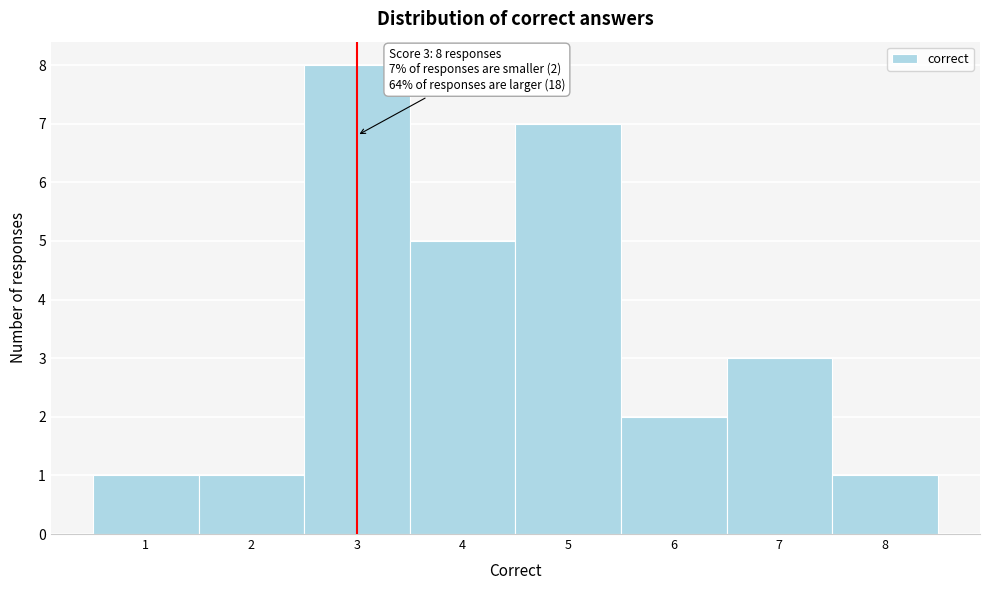

Over which range of the x-axis is the bar tallest?

2.5 to 3.5